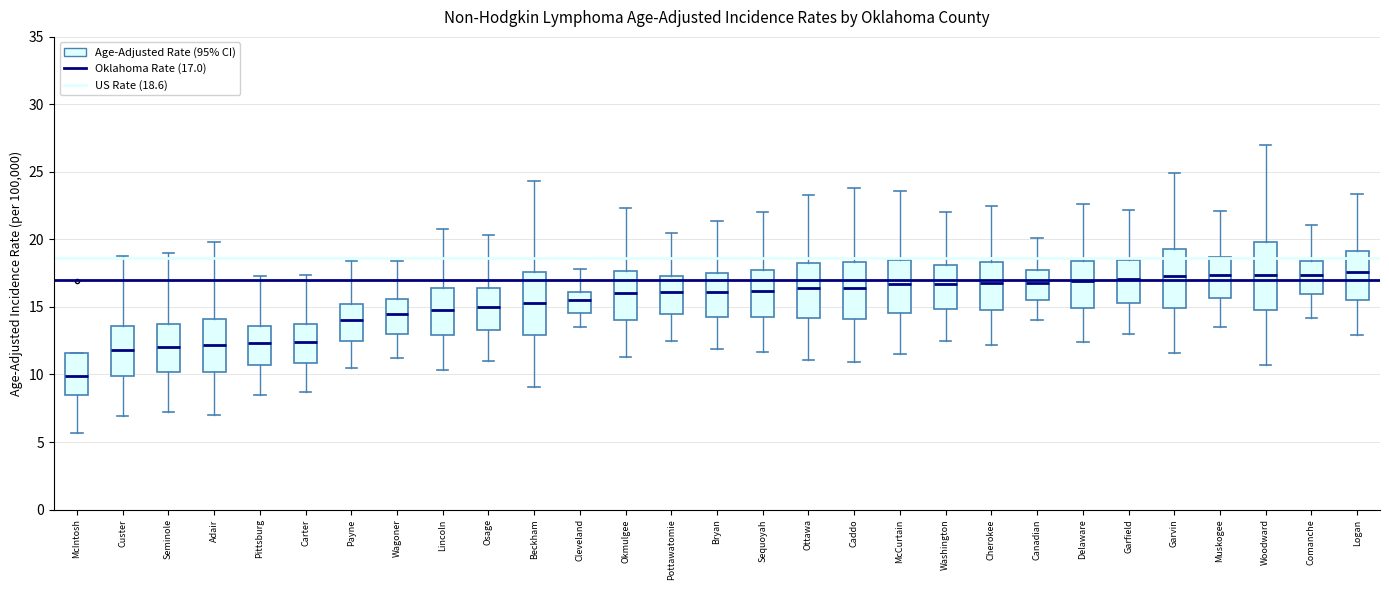

Reading left to right, transcribe this box plot: for each box, give where its median line is, the range the box spans, and where its two whiskers end, as read against the y-axis. The values are not printed on the chart, so give them approximately, as read against the axis.

McIntosh: median 10.0, box 8.5 to 11.5, whiskers 5.5 to 11.5
Custer: median 12.0, box 10.0 to 13.5, whiskers 7.0 to 19.0
Seminole: median 12.0, box 10.0 to 14.0, whiskers 7.0 to 19.0
Adair: median 12.0, box 10.0 to 14.0, whiskers 7.0 to 20.0
Pittsburg: median 12.5, box 10.5 to 13.5, whiskers 8.5 to 17.5
Carter: median 12.5, box 11.0 to 13.5, whiskers 8.5 to 17.5
Payne: median 14.0, box 12.5 to 15.0, whiskers 10.5 to 18.5
Wagoner: median 14.5, box 13.0 to 15.5, whiskers 11.0 to 18.5
Lincoln: median 15.0, box 13.0 to 16.5, whiskers 10.5 to 21.0
Osage: median 15.0, box 13.5 to 16.5, whiskers 11.0 to 20.5
Beckham: median 15.5, box 13.0 to 17.5, whiskers 9.0 to 24.5
Cleveland: median 15.5, box 14.5 to 16.0, whiskers 13.5 to 18.0
Okmulgee: median 16.0, box 14.0 to 17.5, whiskers 11.5 to 22.5
Pottawatomie: median 16.0, box 14.5 to 17.5, whiskers 12.5 to 20.5
Bryan: median 16.0, box 14.5 to 17.5, whiskers 12.0 to 21.5
Sequoyah: median 16.0, box 14.5 to 17.5, whiskers 11.5 to 22.0
Ottawa: median 16.5, box 14.0 to 18.0, whiskers 11.0 to 23.5
Caddo: median 16.5, box 14.0 to 18.5, whiskers 11.0 to 24.0
McCurtain: median 16.5, box 14.5 to 18.5, whiskers 11.5 to 23.5
Washington: median 16.5, box 15.0 to 18.0, whiskers 12.5 to 22.0
Cherokee: median 17.0, box 15.0 to 18.5, whiskers 12.0 to 22.5
Canadian: median 17.0, box 15.5 to 17.5, whiskers 14.0 to 20.0
Delaware: median 17.0, box 15.0 to 18.5, whiskers 12.5 to 22.5
Garfield: median 17.0, box 15.5 to 18.5, whiskers 13.0 to 22.0
Garvin: median 17.5, box 15.0 to 19.5, whiskers 11.5 to 25.0
Muskogee: median 17.5, box 15.5 to 18.5, whiskers 13.5 to 22.0
Woodward: median 17.5, box 15.0 to 20.0, whiskers 10.5 to 27.0
Comanche: median 17.5, box 16.0 to 18.5, whiskers 14.0 to 21.0
Logan: median 17.5, box 15.5 to 19.0, whiskers 13.0 to 23.5